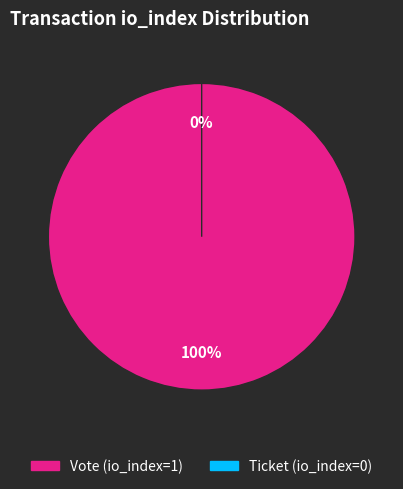

Is there any slice that represents more than half of the pie?

Yes